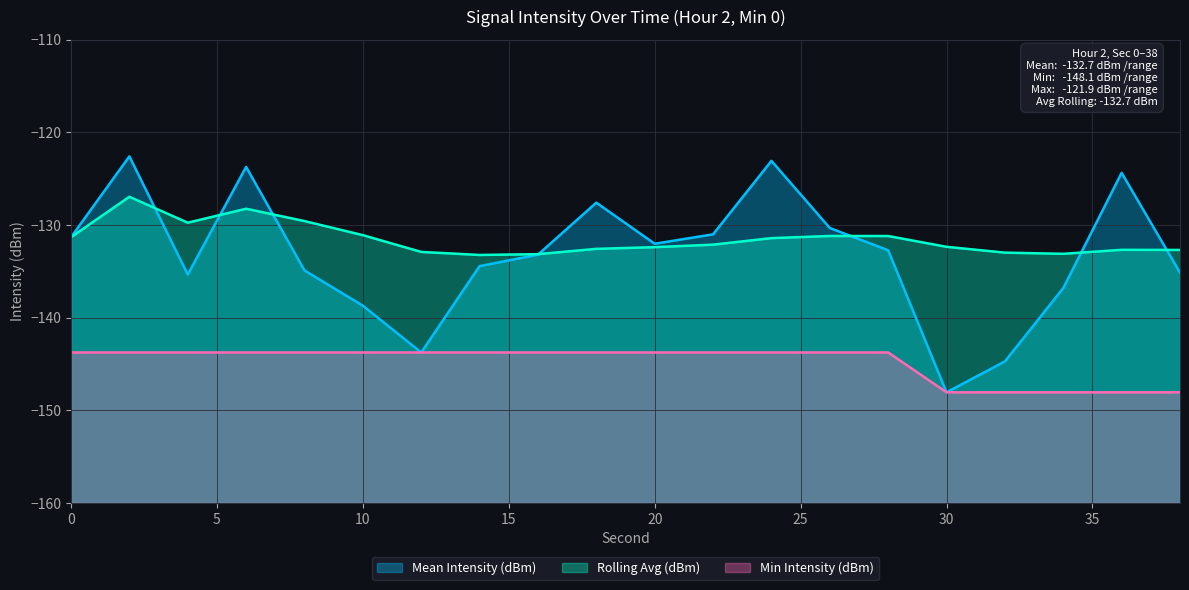

What is the difference between the second highest and minimum values in the Mean Intensity (dBm) series?

25.0